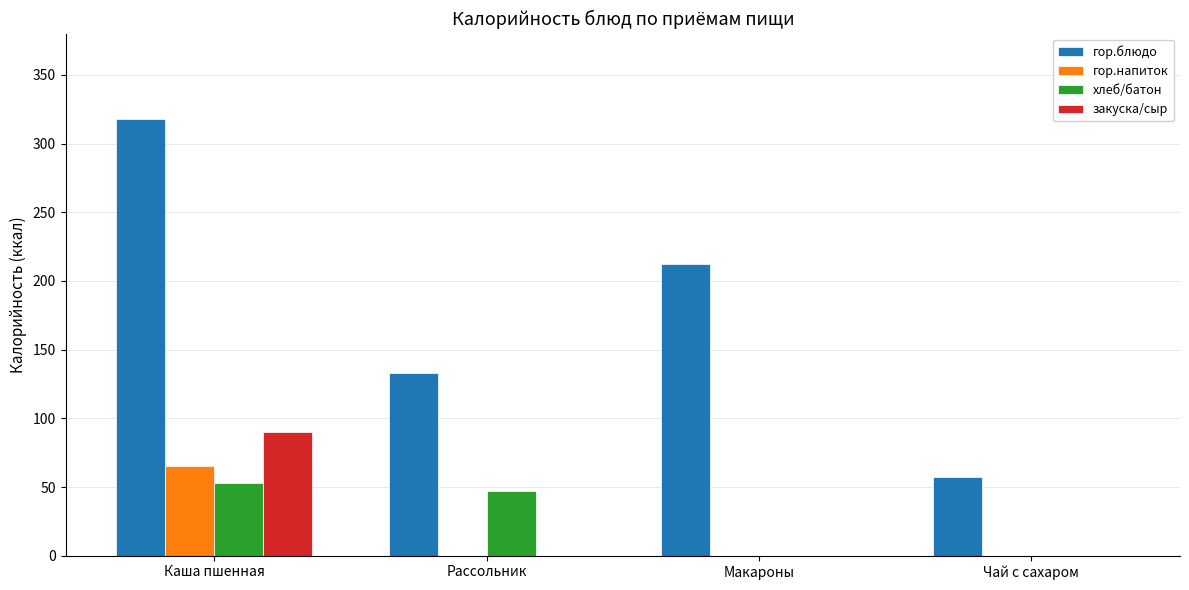

Reading left to right, extract all data points from this chart.

гор.блюдо: 318	133	212	57
гор.напиток: 65	0	0	0
хлеб/батон: 53	47	0	0
закуска/сыр: 90	0	0	0